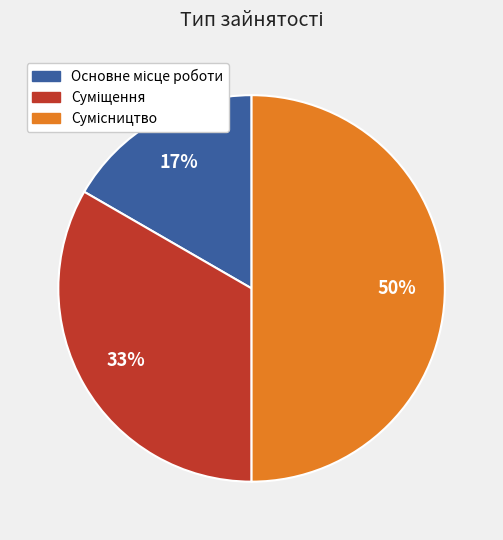

How many segments does this pie chart have?

3